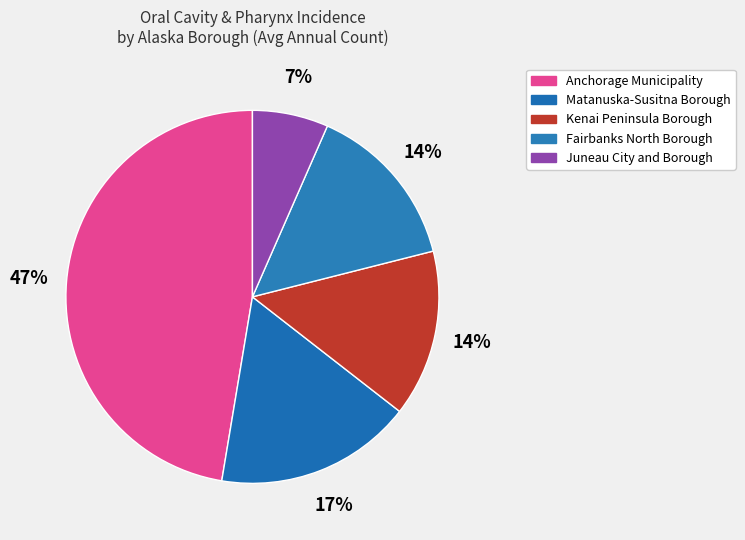

How many slices are in this pie chart?

5